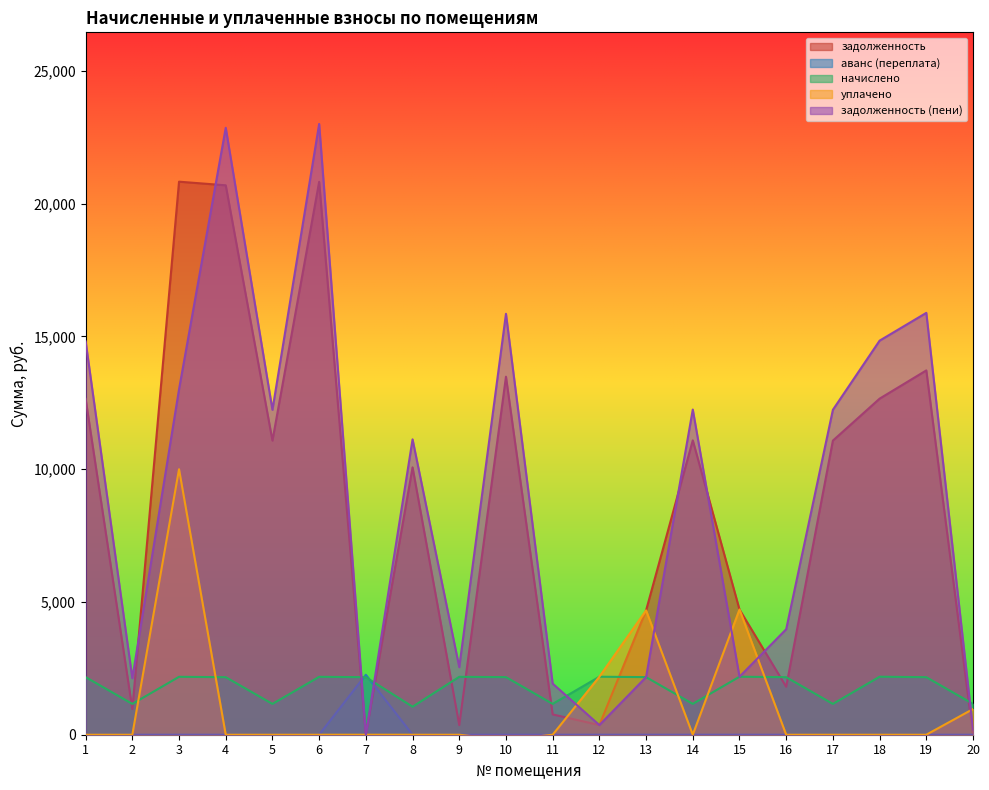

How many data points in начислено are less than 2167?

7